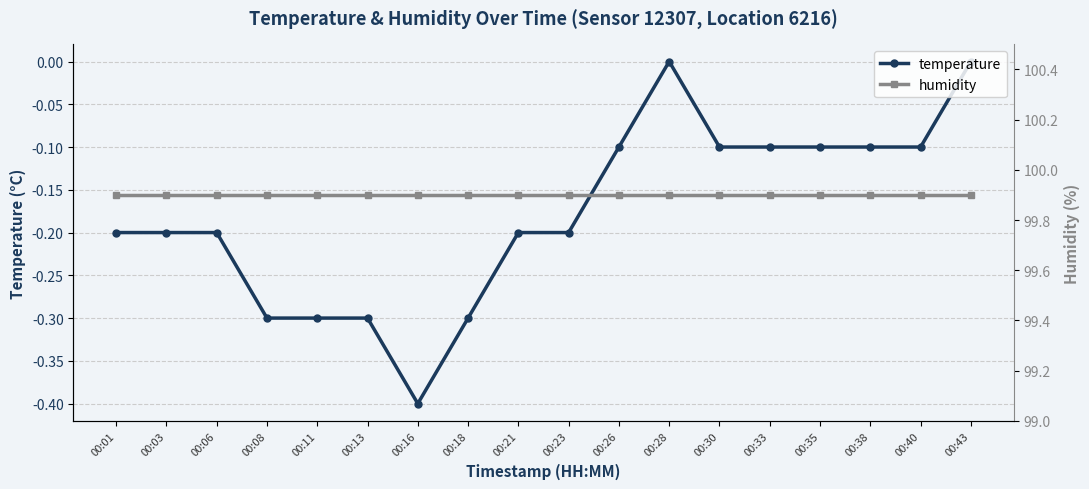

Which series has the widest spread of values?

temperature